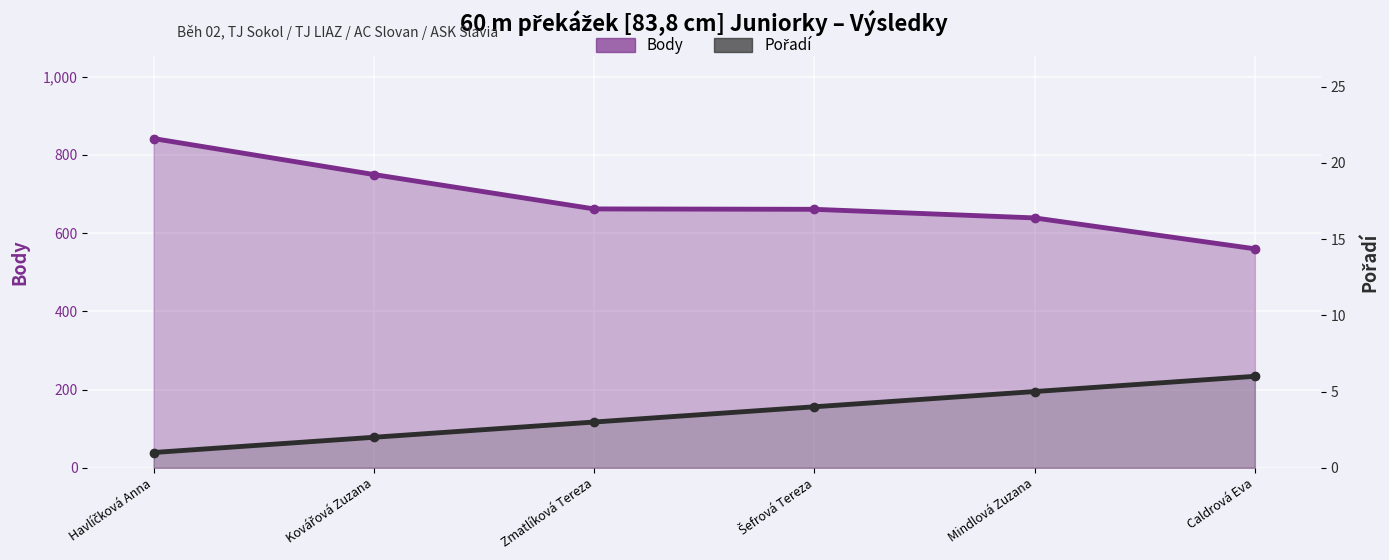

List the labels in order of Body value, largest first.

Havlíčková Anna, Kovářová Zuzana, Zmatlíková Tereza, Šefrová Tereza, Mindlová Zuzana, Caldrová Eva